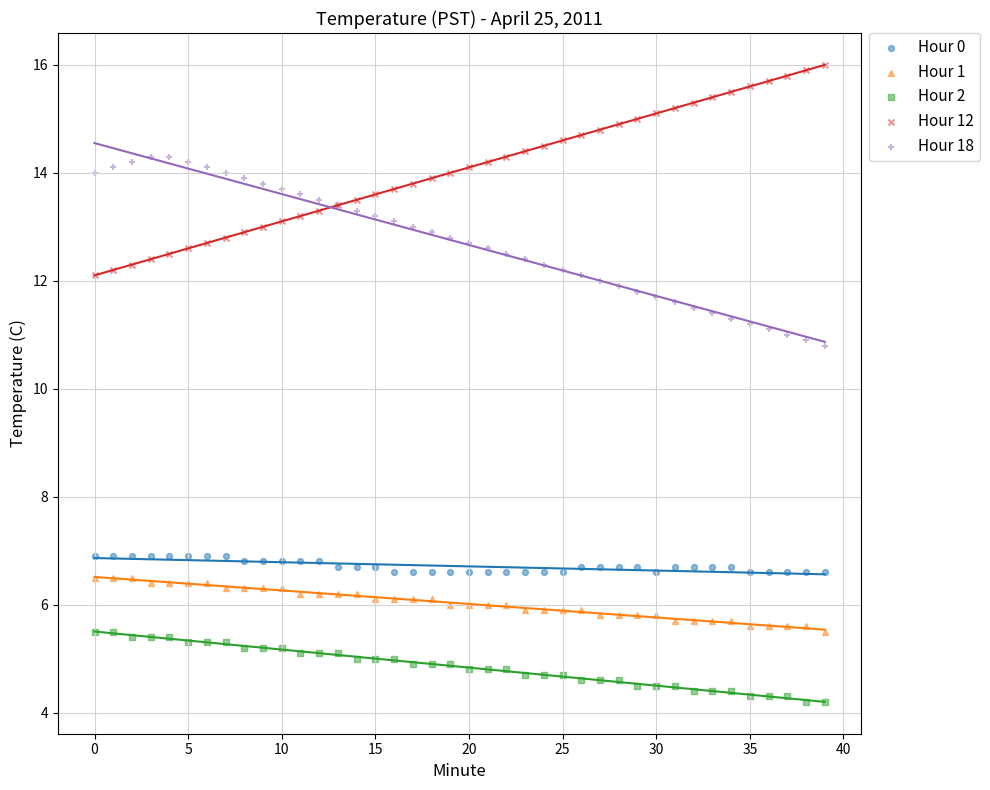

Which series reaches the maximum Y coordinate?

Hour 12